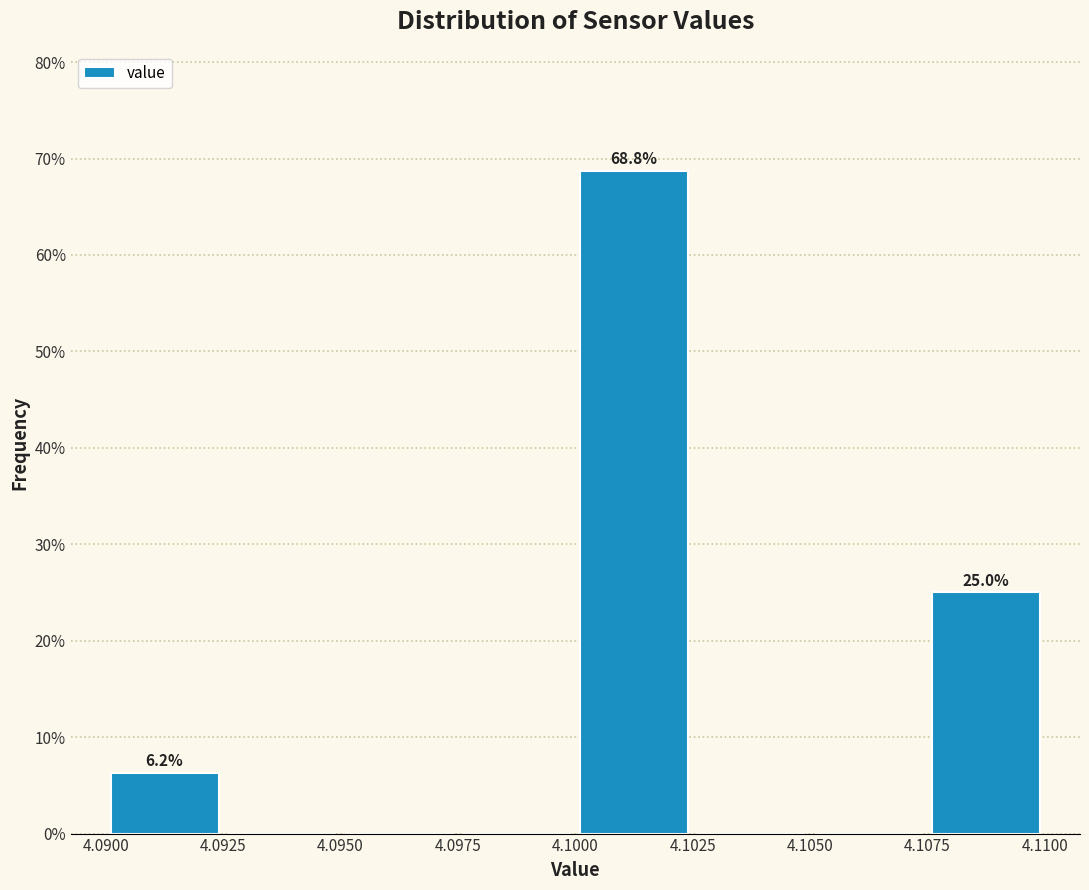

Over which range of the x-axis is the bar tallest?

4.1000 to 4.1025